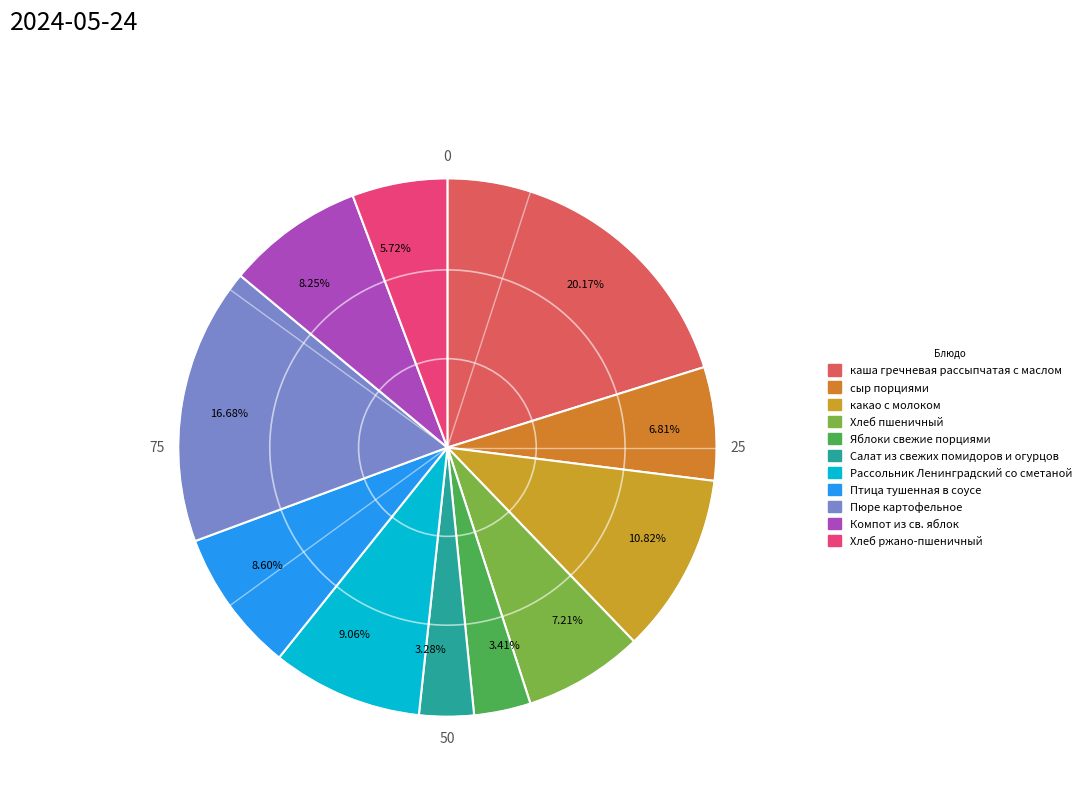

What is the ratio of the value at Рассольник Ленинградский со сметаной to the value at сыр порциями?

1.3